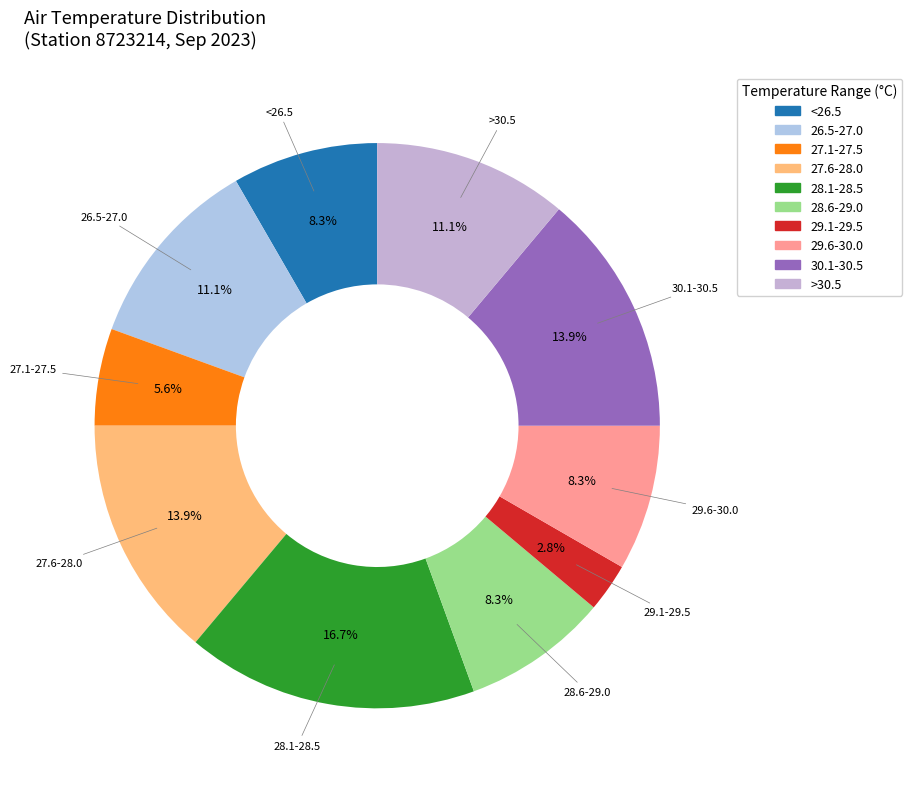

How many segments does this pie chart have?

10